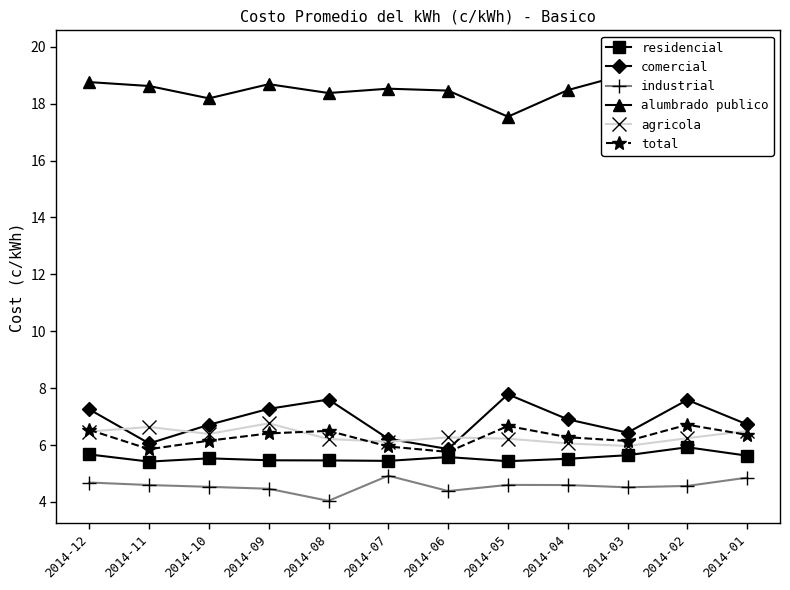

Is this an area chart (filled region under the line)?

No